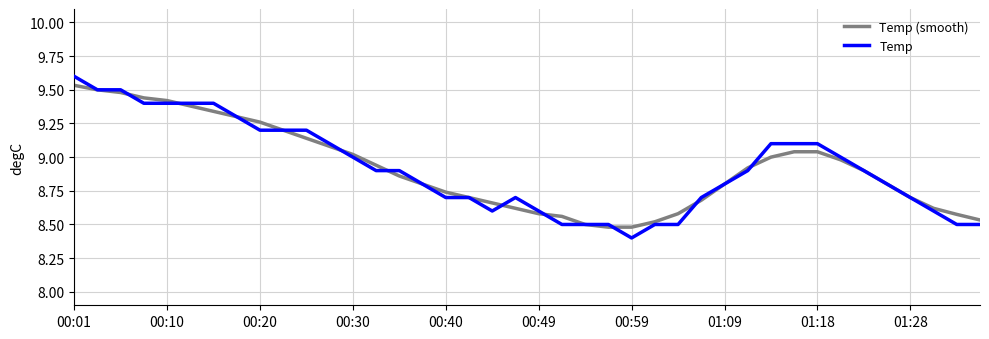

Which series has the widest spread of values?

Temp